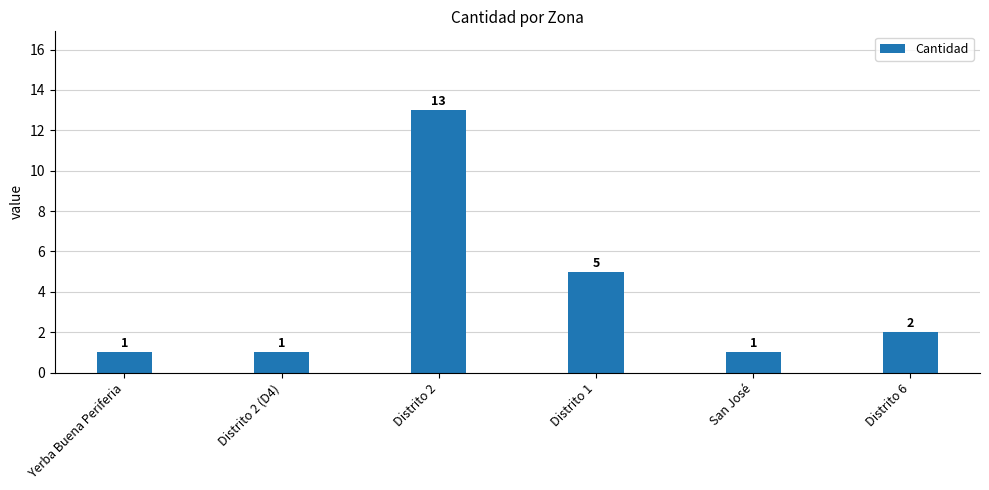

How many data points are less than 2?

3